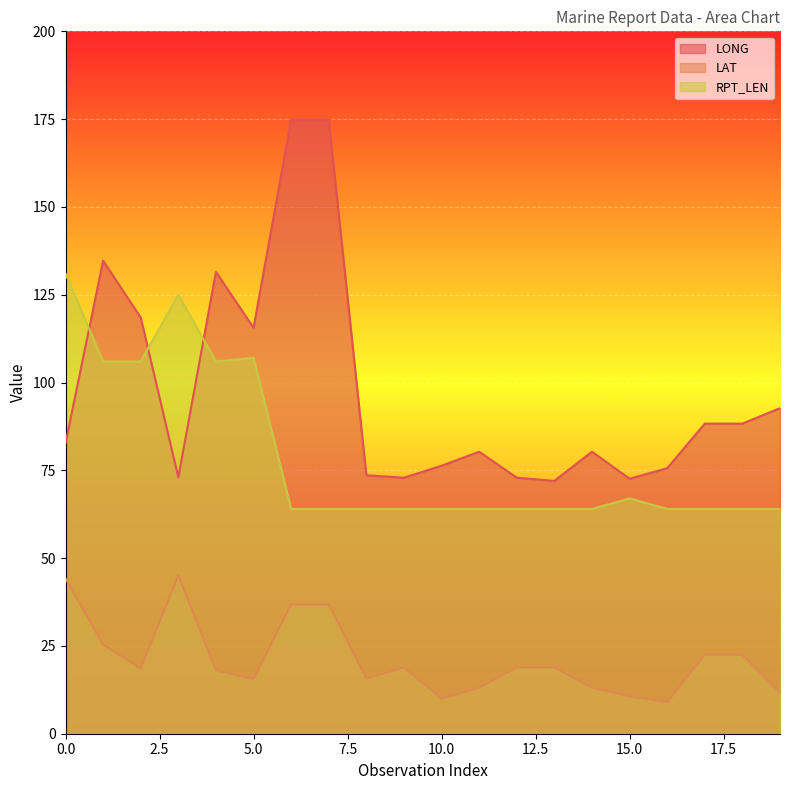

Is the value of LONG at 2 greater than the value of LAT at 14?

Yes